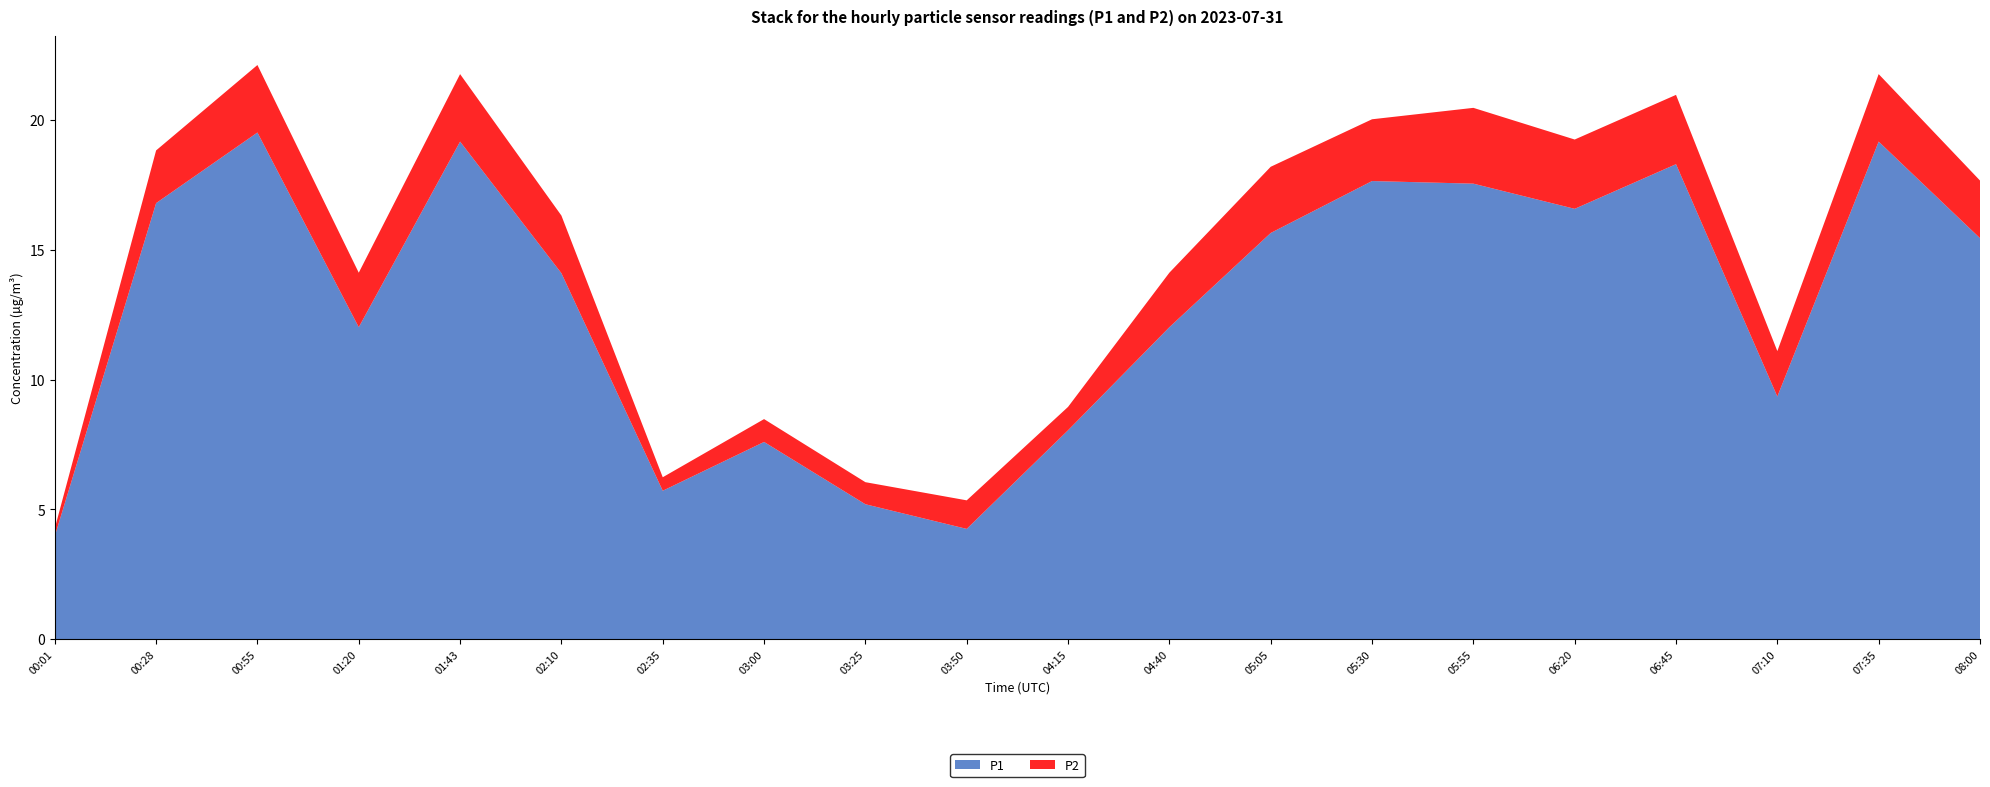

Reading left to right, list all the values displayed in this chart.

P1: 00:01=4.0	00:28=16.8	00:55=19.5	01:20=12.0	01:43=19.2	02:10=14.1	02:35=5.7	03:00=7.6	03:25=5.2	03:50=4.2	04:15=8.1	04:40=12.0	05:05=15.7	05:30=17.6	05:55=17.6	06:20=16.6	06:45=18.3	07:10=9.3	07:35=19.2	08:00=15.4
P2: 00:01=0.3	00:28=2.0	00:55=2.6	01:20=2.1	01:43=2.6	02:10=2.2	02:35=0.5	03:00=0.9	03:25=0.8	03:50=1.1	04:15=0.9	04:40=2.1	05:05=2.5	05:30=2.4	05:55=2.9	06:20=2.7	06:45=2.7	07:10=1.8	07:35=2.6	08:00=2.2